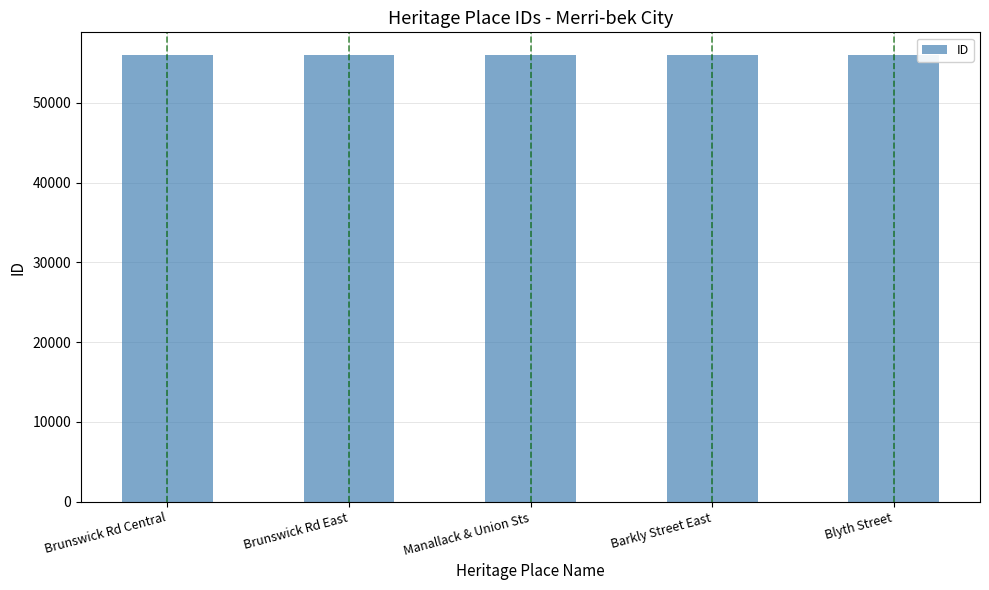

What is the ratio of the value at Brunswick Rd Central to the value at Barkly Street East?

1.0